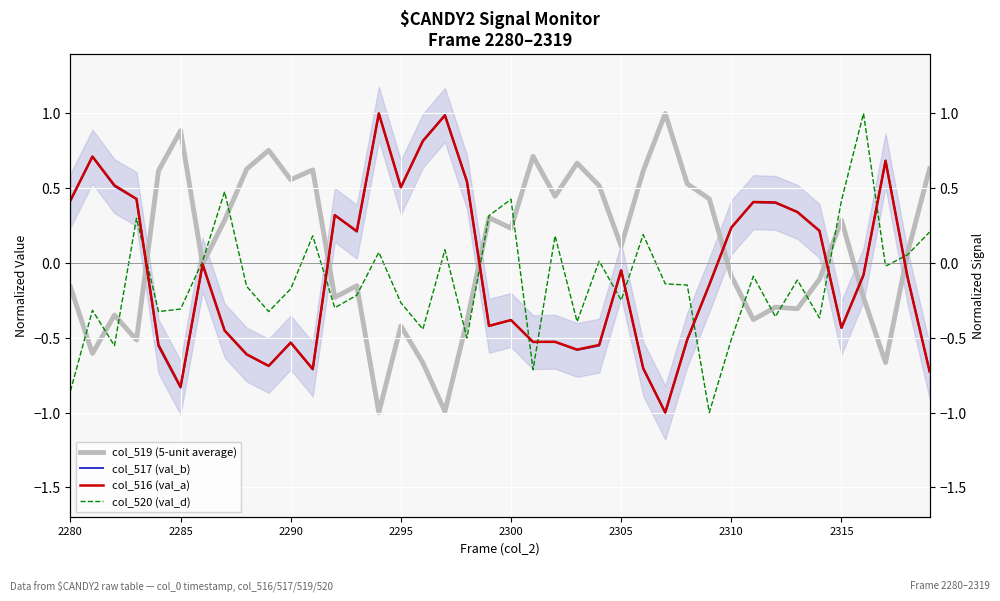

After their last crossing, which series has the higher values: col_517 (val_b) or col_519 (5-unit average)?

col_519 (5-unit average)